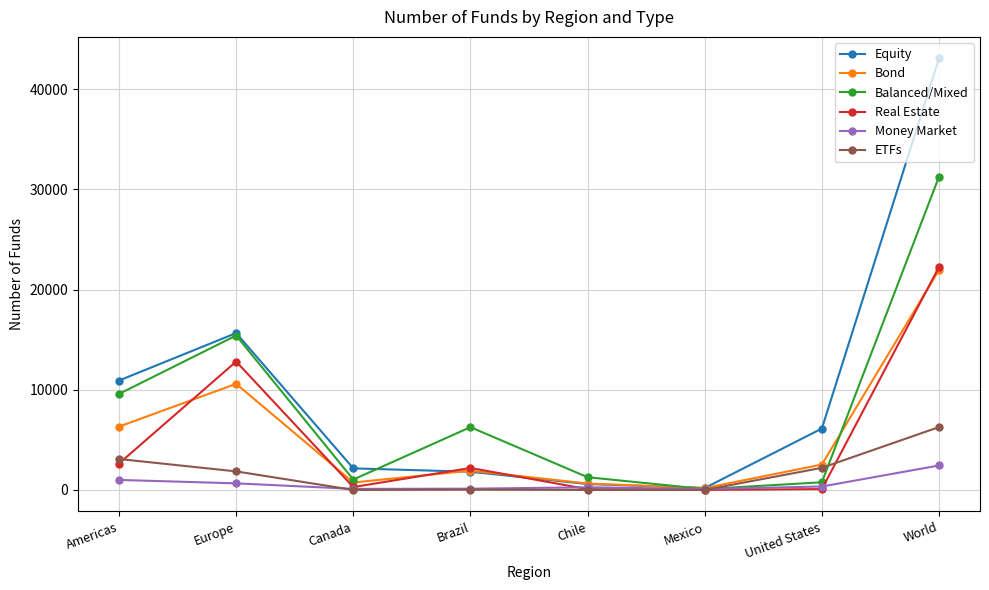

Is this an area chart (filled region under the line)?

No